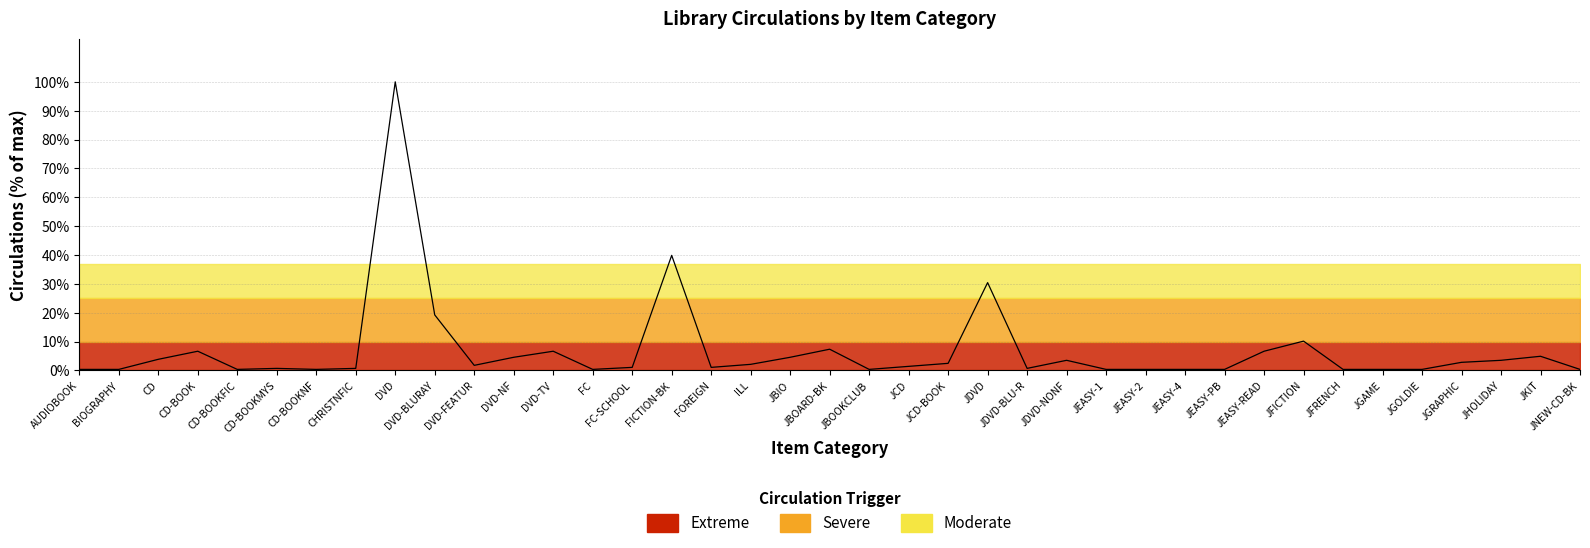

How many lines are shown in the chart?

1